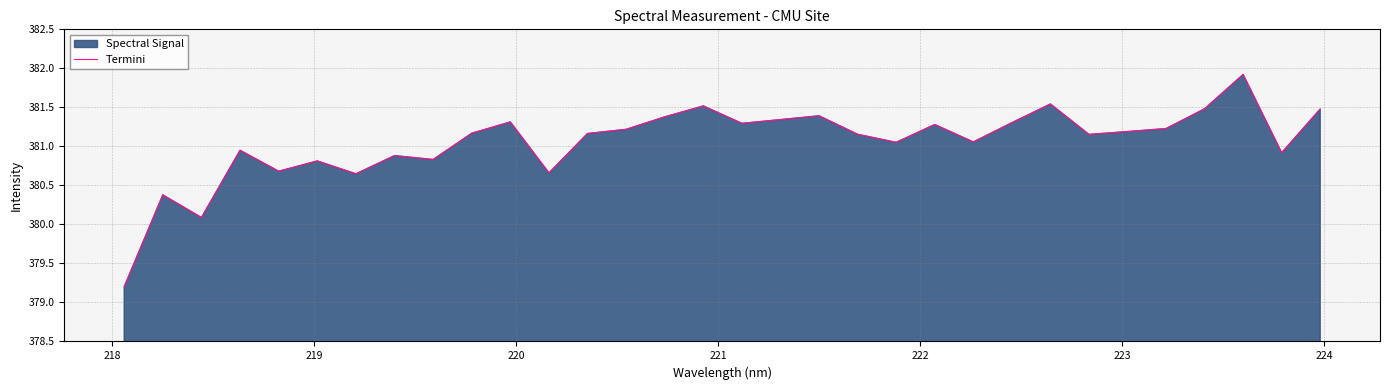

What is the minimum value shown in the chart?

379.2